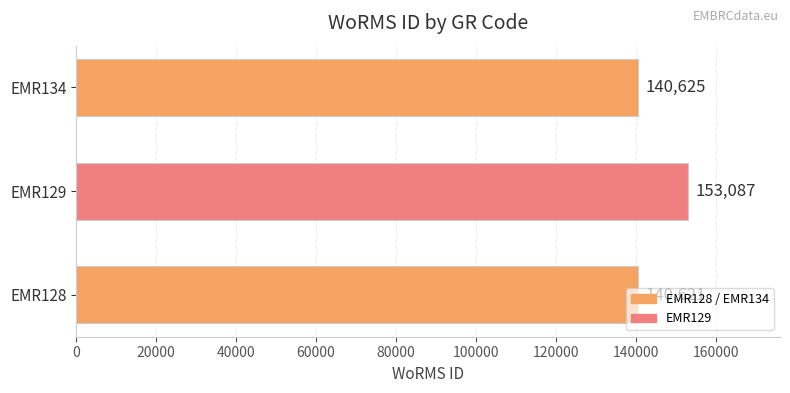

What is the maximum value shown in the chart?

153087